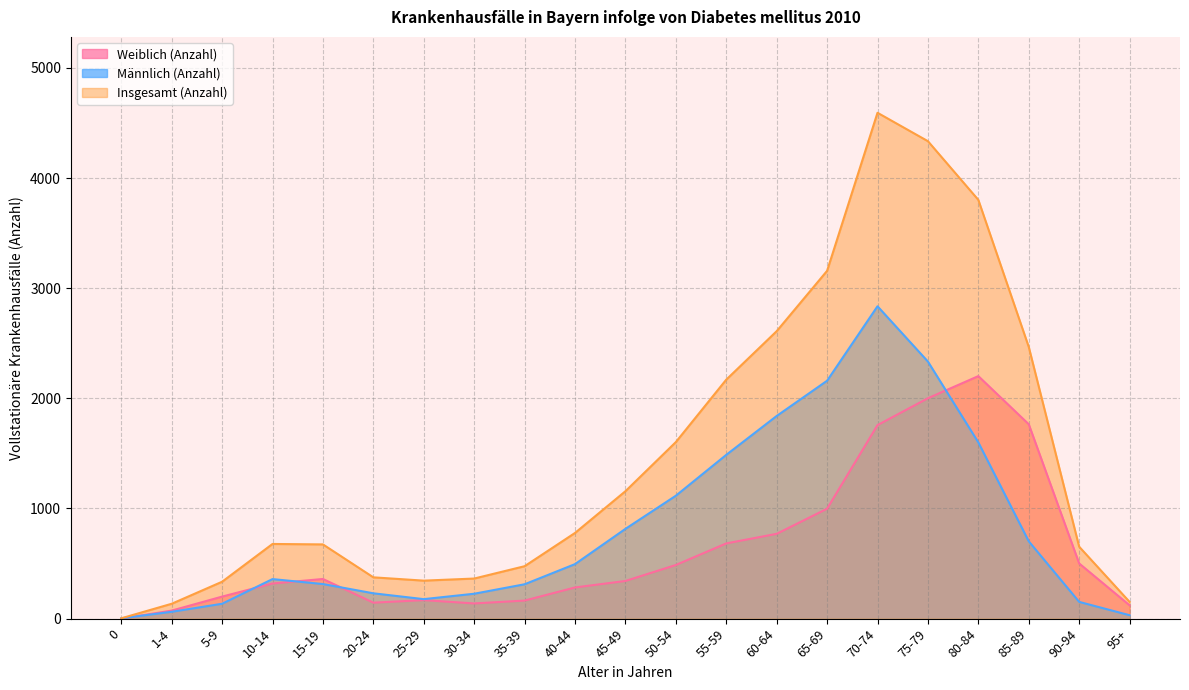

Reading left to right, what are all the values shown in this chart?

Weiblich (Anzahl): 0	73	200	319	360	145	168	138	164	283	342	487	683	770	998	1757	2001	2202	1765	501	121
Männlich (Anzahl): 3	62	135	359	314	230	177	226	312	495	815	1116	1487	1840	2160	2836	2334	1600	702	152	31
Insgesamt (Anzahl): 3	135	335	678	674	375	345	364	476	778	1157	1603	2170	2610	3158	4593	4335	3802	2467	653	152